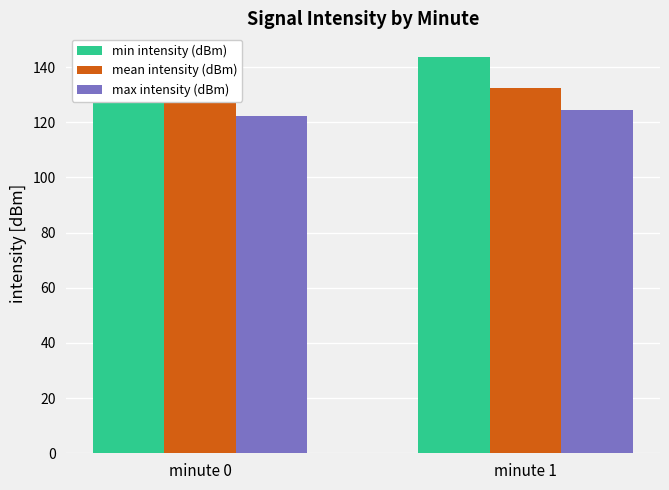

What is the smallest value displayed?

122.4